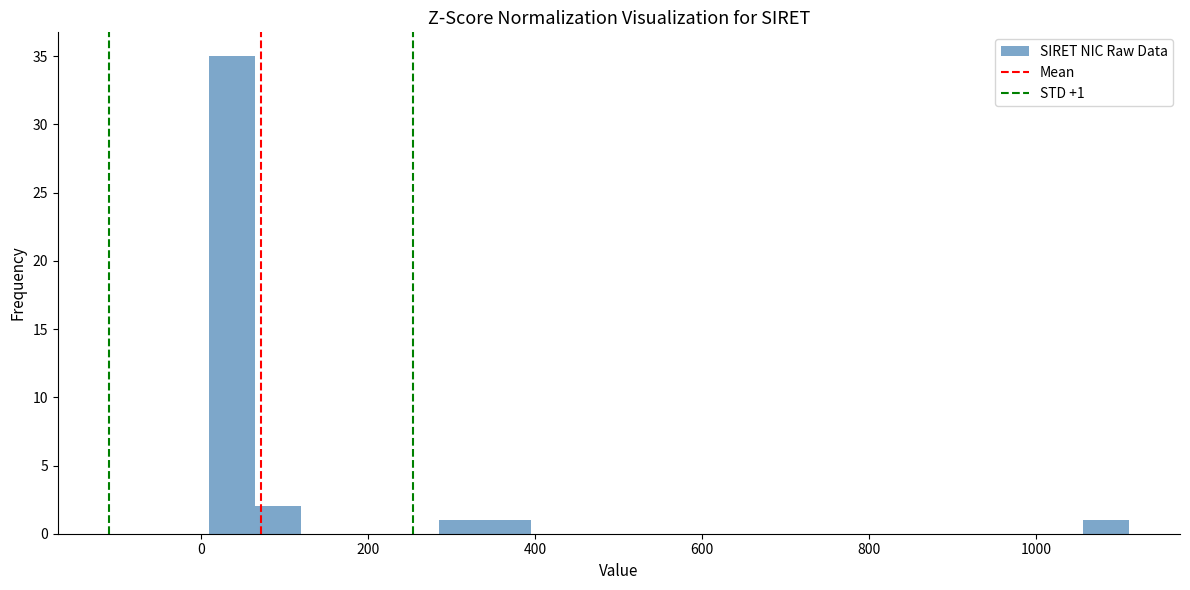

Around what value on the x-axis is the tallest bar? Give the approximate position of its centre, as read against the axis.

40